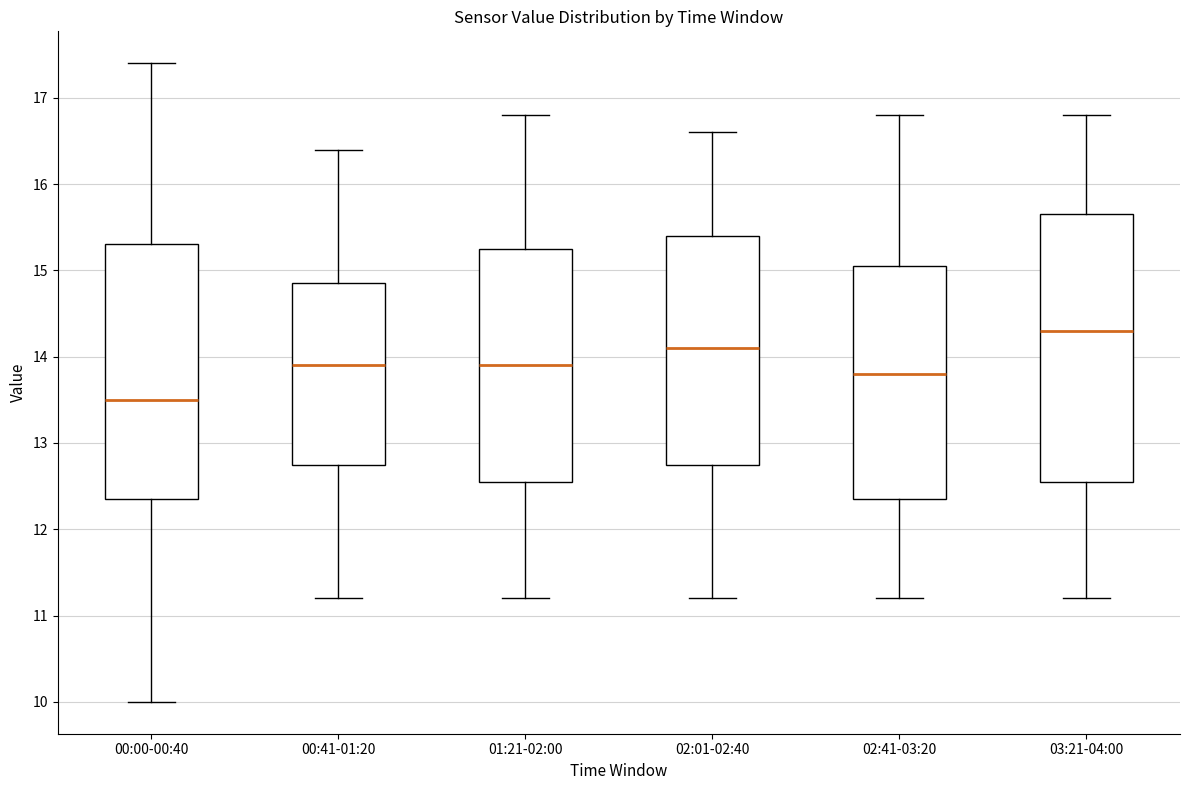

Which box is the tallest, from its lower edge to its upper edge?

03:21-04:00